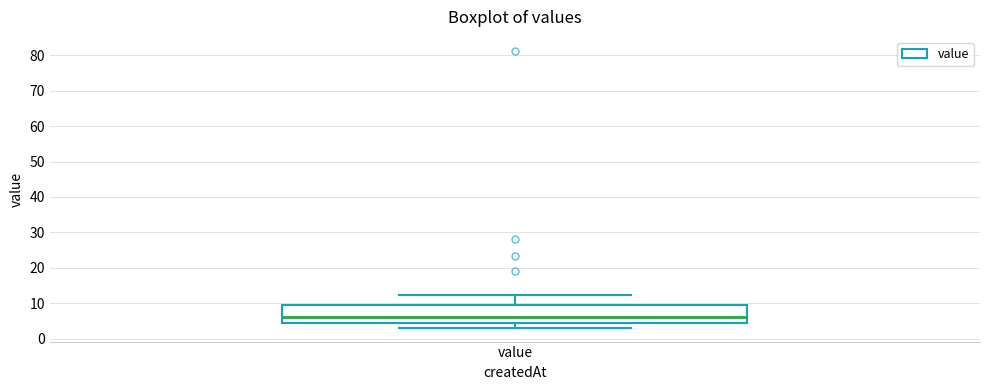

Read this box plot against the y-axis: the position of the median line, the range covered by the box, and the ends of both whiskers. The values are not printed on the chart, so give them approximately, as read against the axis.

median 6, box 4 to 10, whiskers 3 to 12